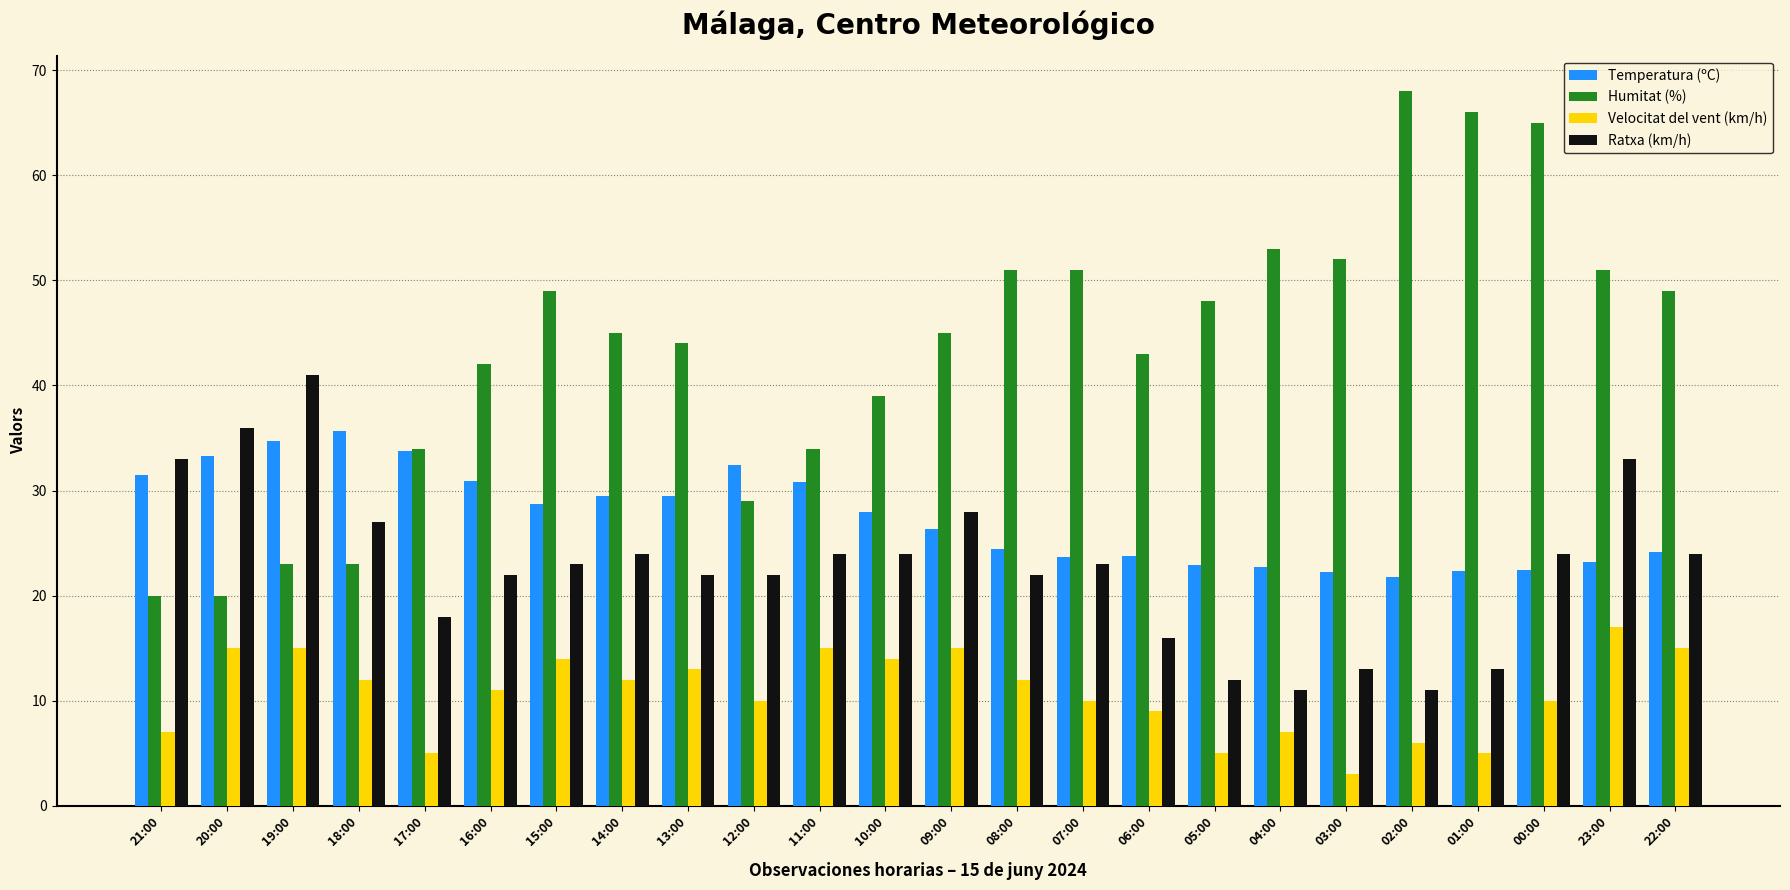

What is the sum of all Velocitat del vent (km/h) values?

257.0